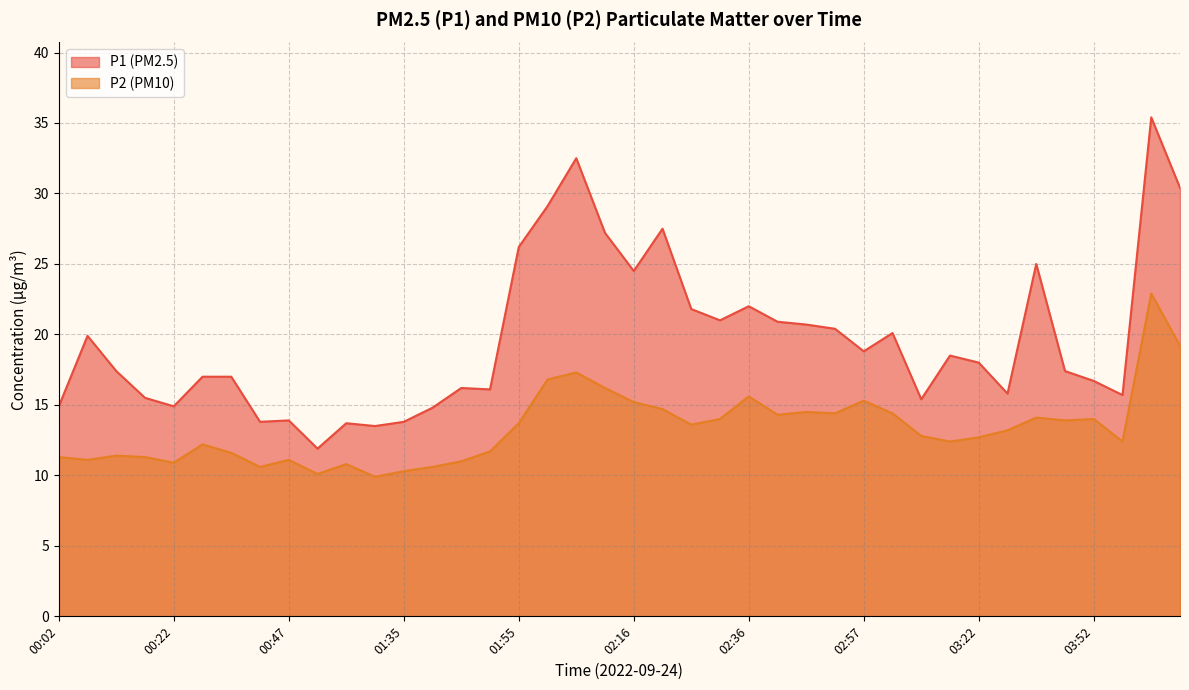

Which series has the largest range (max minus min)?

P1 (PM2.5)